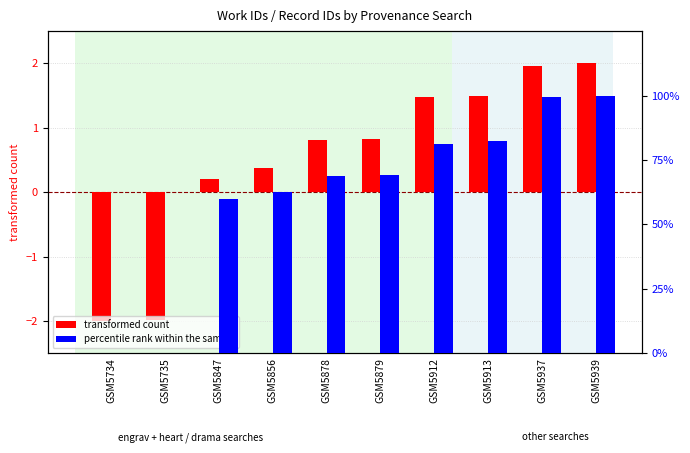

Is it true that transformed count equals 2.6 at GSM5913?

False